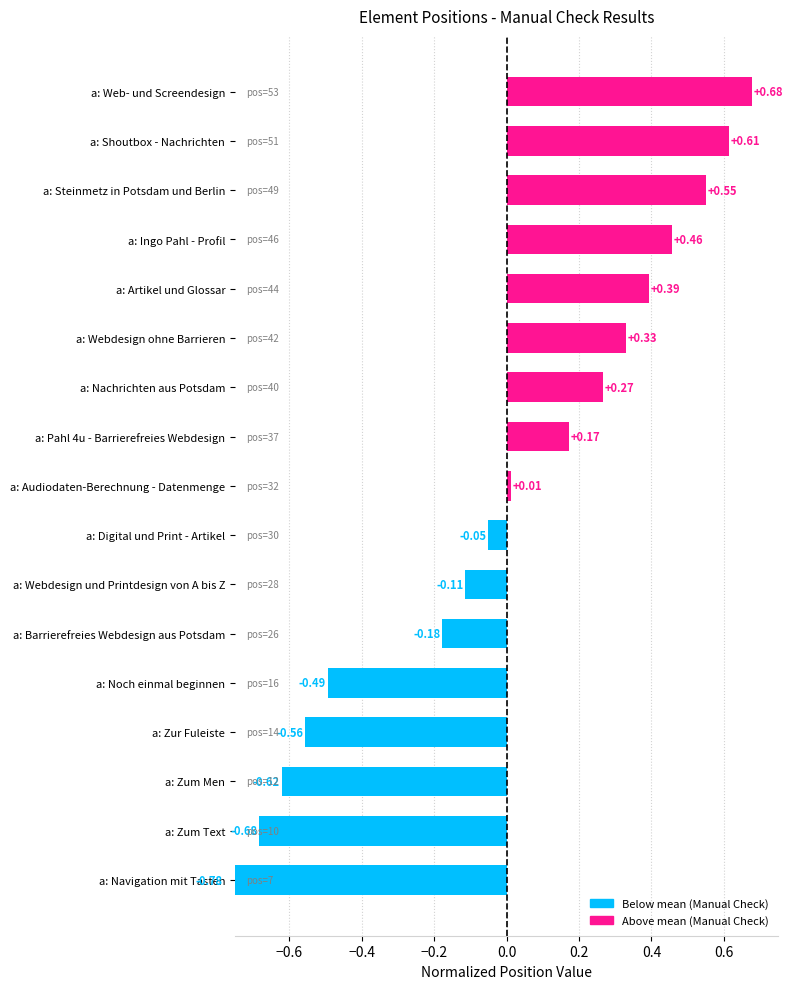

How many negative values are there?

8